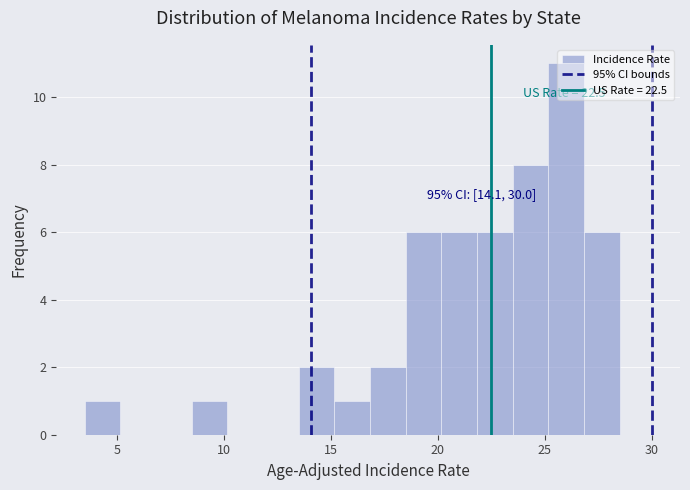

Around what value on the x-axis is the tallest bar? Give the approximate position of its centre, as read against the axis.

26.0